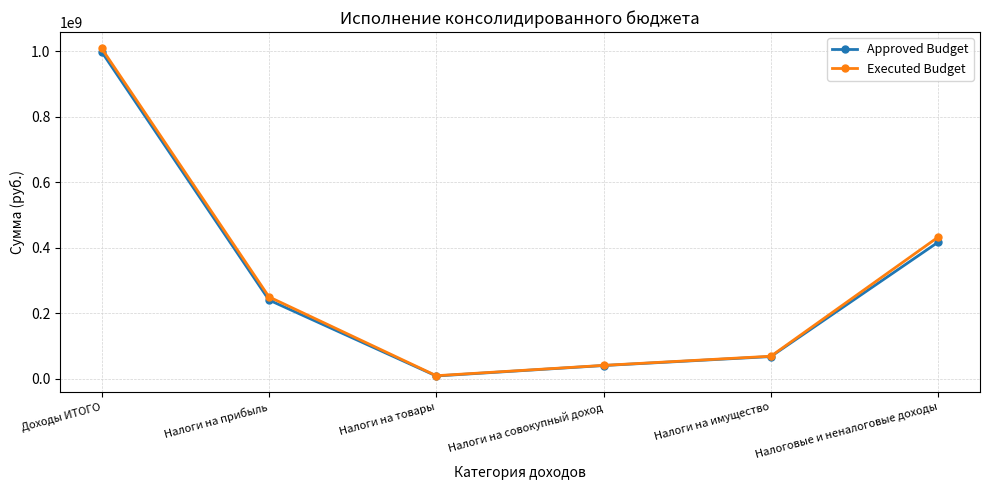

Where is the first local minimum for Executed Budget?

Налоги на товары